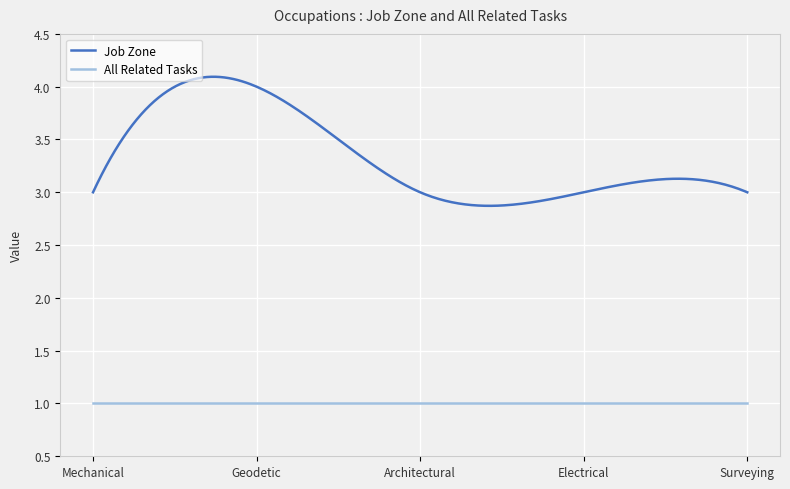

Rank the series by their maximum value, from highest to lowest.

Job Zone, All Related Tasks